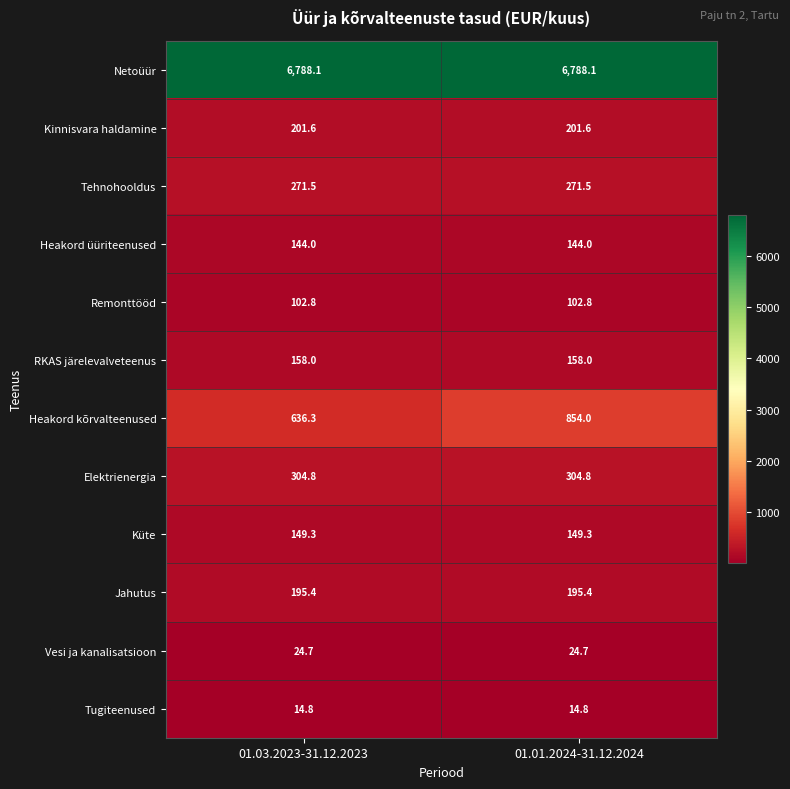

What is the spread (max minus min) of values at 01.03.2023-31.12.2023?

6773.3